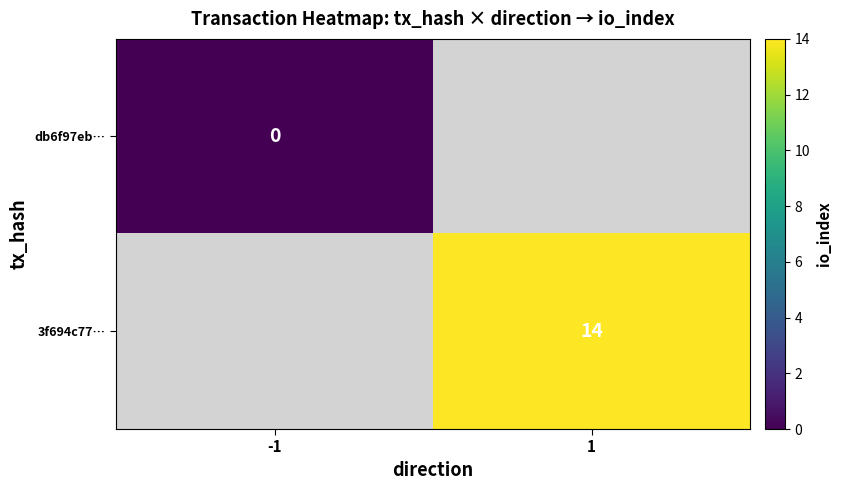

The 3f694c77… series shows 7 at 1. True or false?

False